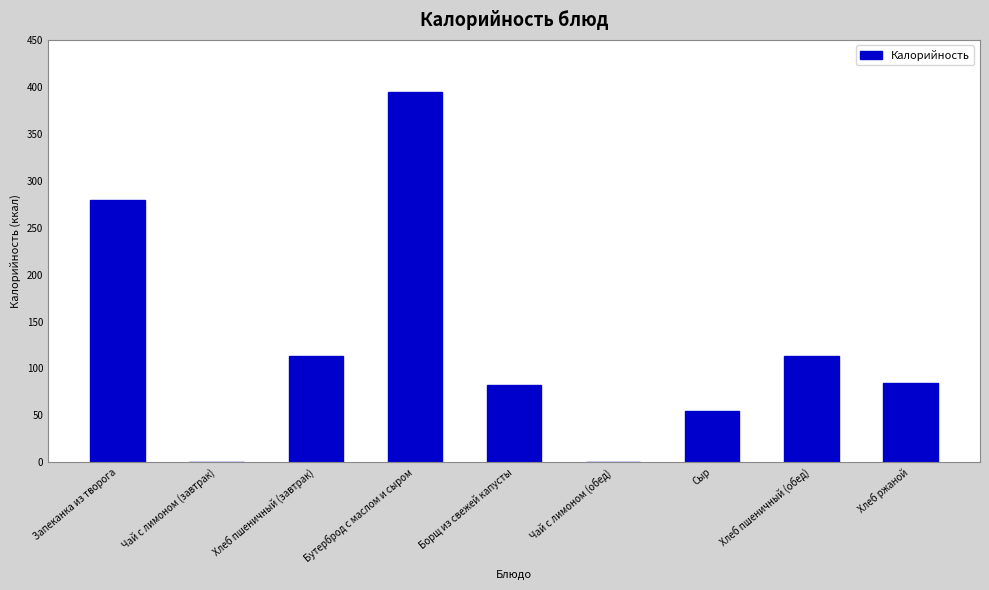

What is the maximum value shown in the chart?

394.6